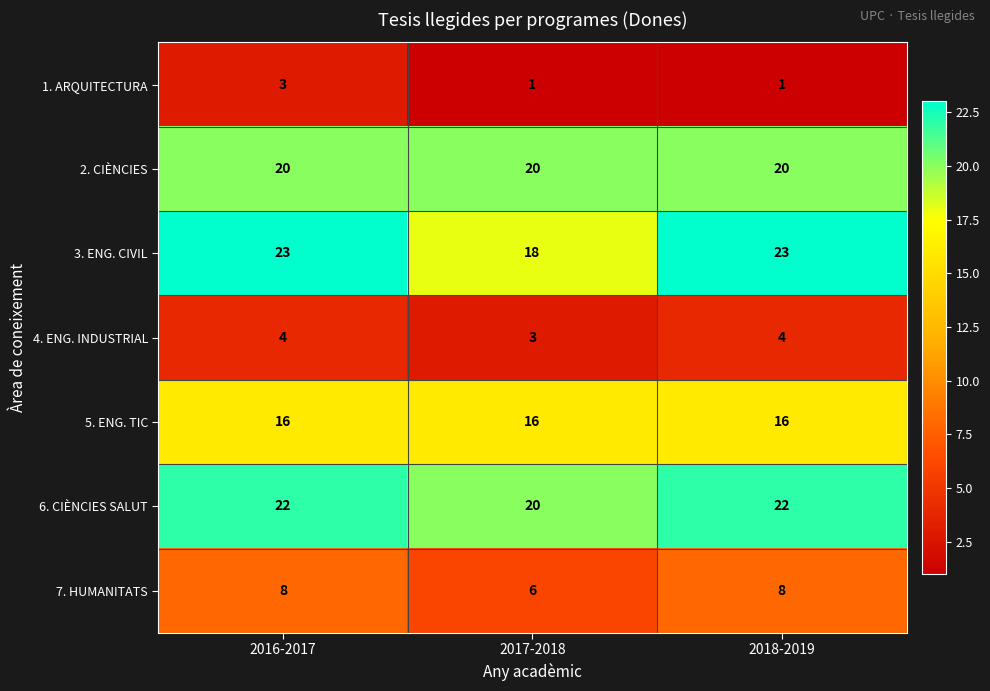

Rank the series at 2016-2017 from lowest to highest value.

1. ARQUITECTURA, 4. ENG. INDUSTRIAL, 7. HUMANITATS, 5. ENG. TIC, 2. CIÈNCIES, 6. CIÈNCIES SALUT, 3. ENG. CIVIL